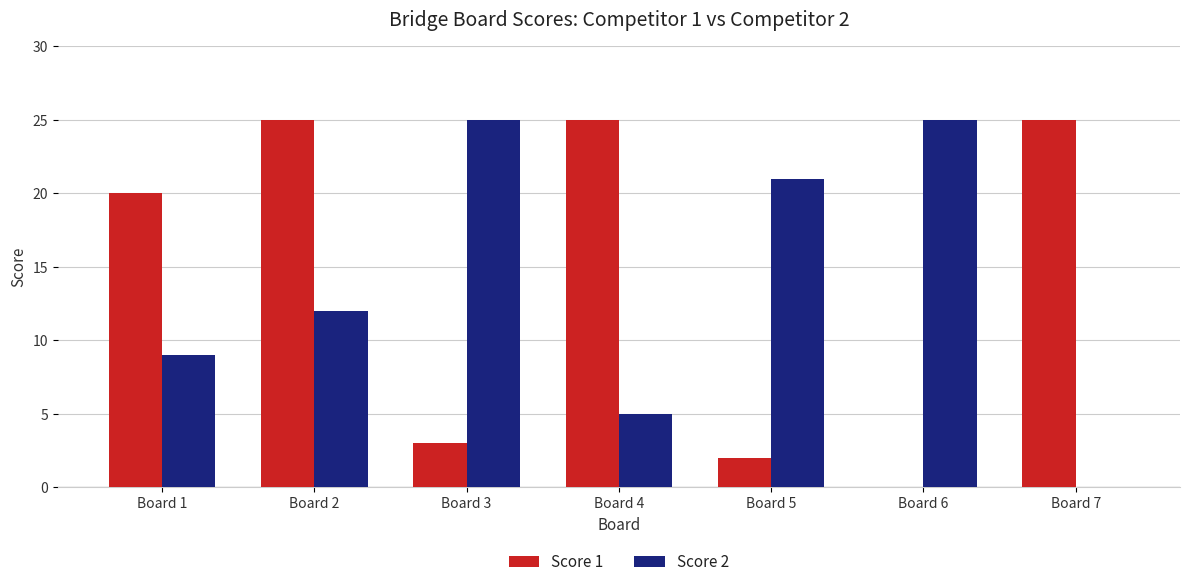

What is the average value of the Score 1 series?

14